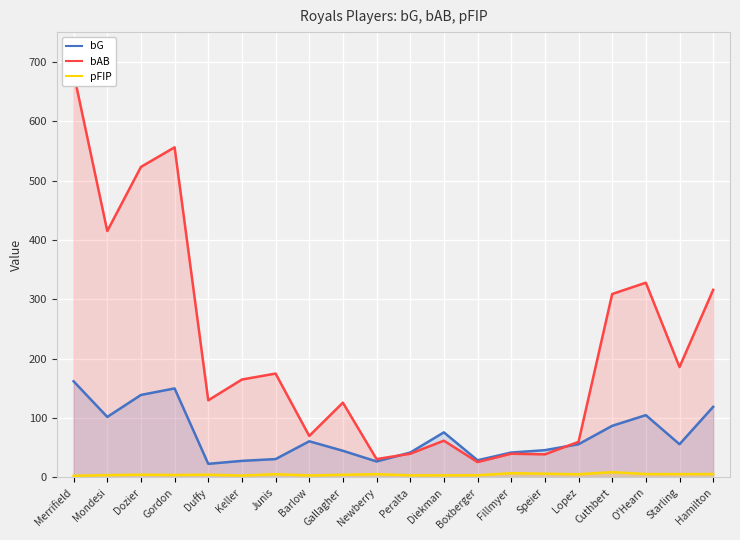

Reading right to left, extract all data points from this chart.

bG: Hamilton=119.0	Starling=56.0	O'Hearn=105.0	Cuthbert=87.0	Lopez=56.0	Speier=46.0	Fillmyer=42.0	Boxberger=29.0	Diekman=76.0	Peralta=42.0	Newberry=27.0	Gallagher=45.0	Barlow=61.0	Junis=31.0	Keller=28.0	Duffy=23.0	Gordon=150.0	Dozier=139.0	Mondesi=102.0	Merrifield=162.0
bAB: Hamilton=316.0	Starling=186.0	O'Hearn=328.0	Cuthbert=309.0	Lopez=60.0	Speier=39.0	Fillmyer=40.0	Boxberger=26.0	Diekman=62.0	Peralta=40.0	Newberry=31.0	Gallagher=126.0	Barlow=70.0	Junis=175.0	Keller=165.0	Duffy=130.0	Gordon=556.0	Dozier=523.0	Mondesi=415.0	Merrifield=681.0
pFIP: Hamilton=5.8	Starling=5.7	O'Hearn=5.8	Cuthbert=9.0	Lopez=5.4	Speier=6.4	Fillmyer=7.3	Boxberger=3.8	Diekman=3.5	Peralta=3.6	Newberry=5.6	Gallagher=4.6	Barlow=3.4	Junis=5.7	Keller=3.2	Duffy=4.7	Gordon=4.2	Dozier=4.7	Mondesi=4.0	Merrifield=2.8